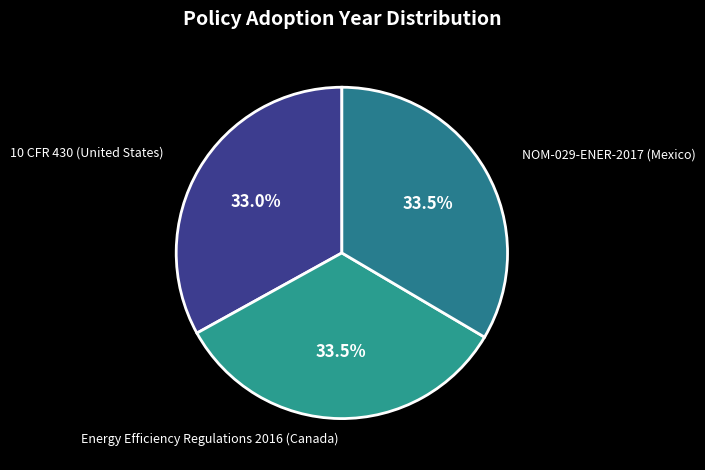

Combined, do 10 CFR 430 (United States) and NOM-029-ENER-2017 (Mexico) account for over 50%?

Yes